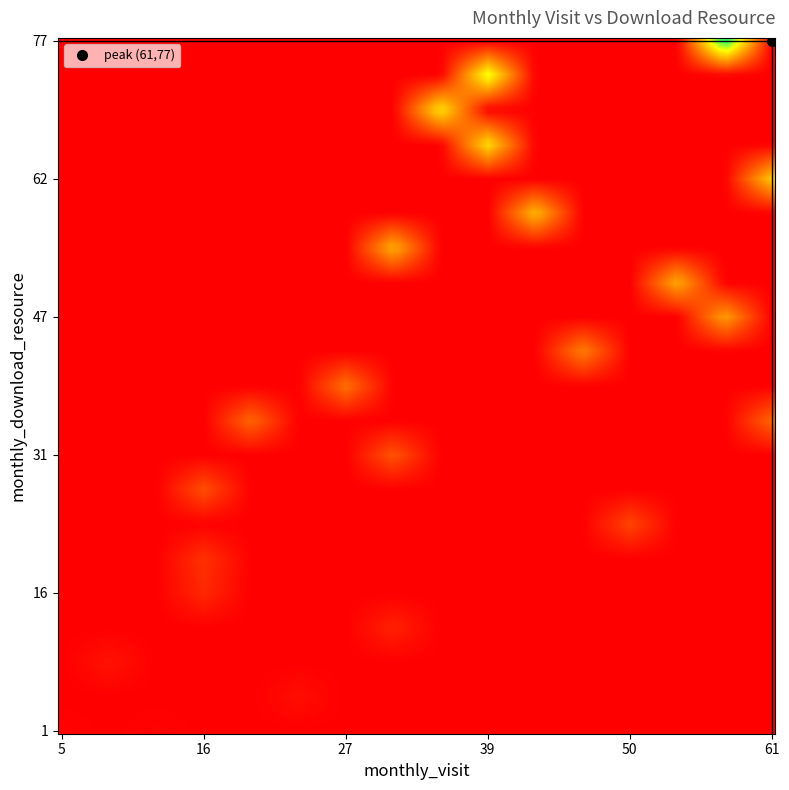

What is the maximum value shown in the chart?

77